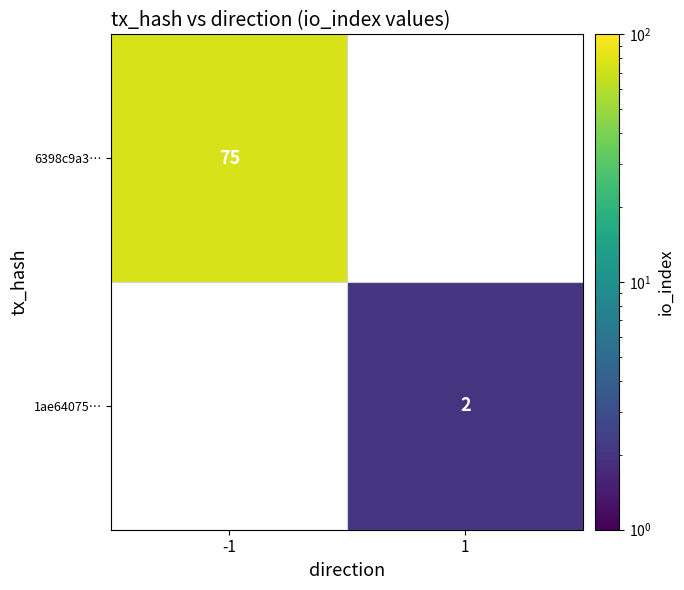

The value of 1ae64075… at 1 is 2. True or false?

True